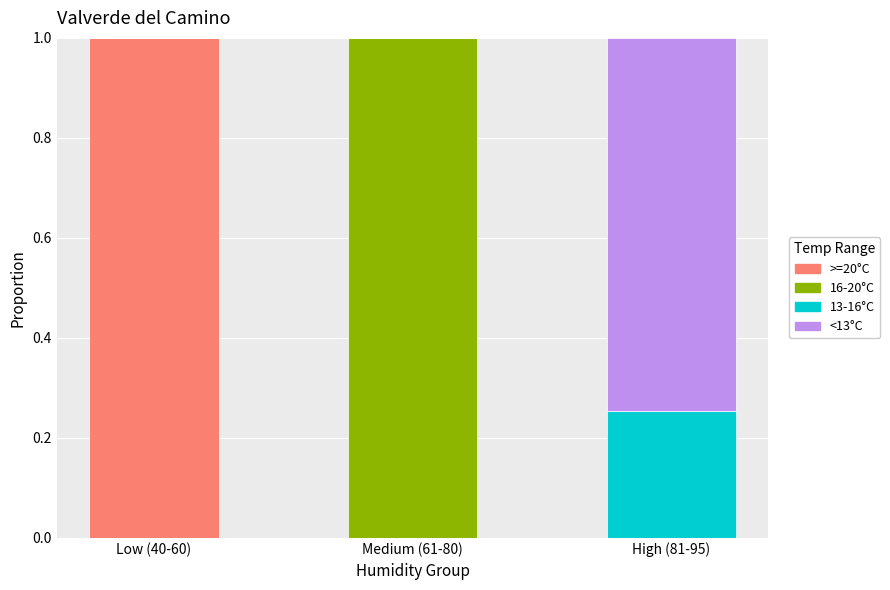

How many distinct data groups are displayed?

4